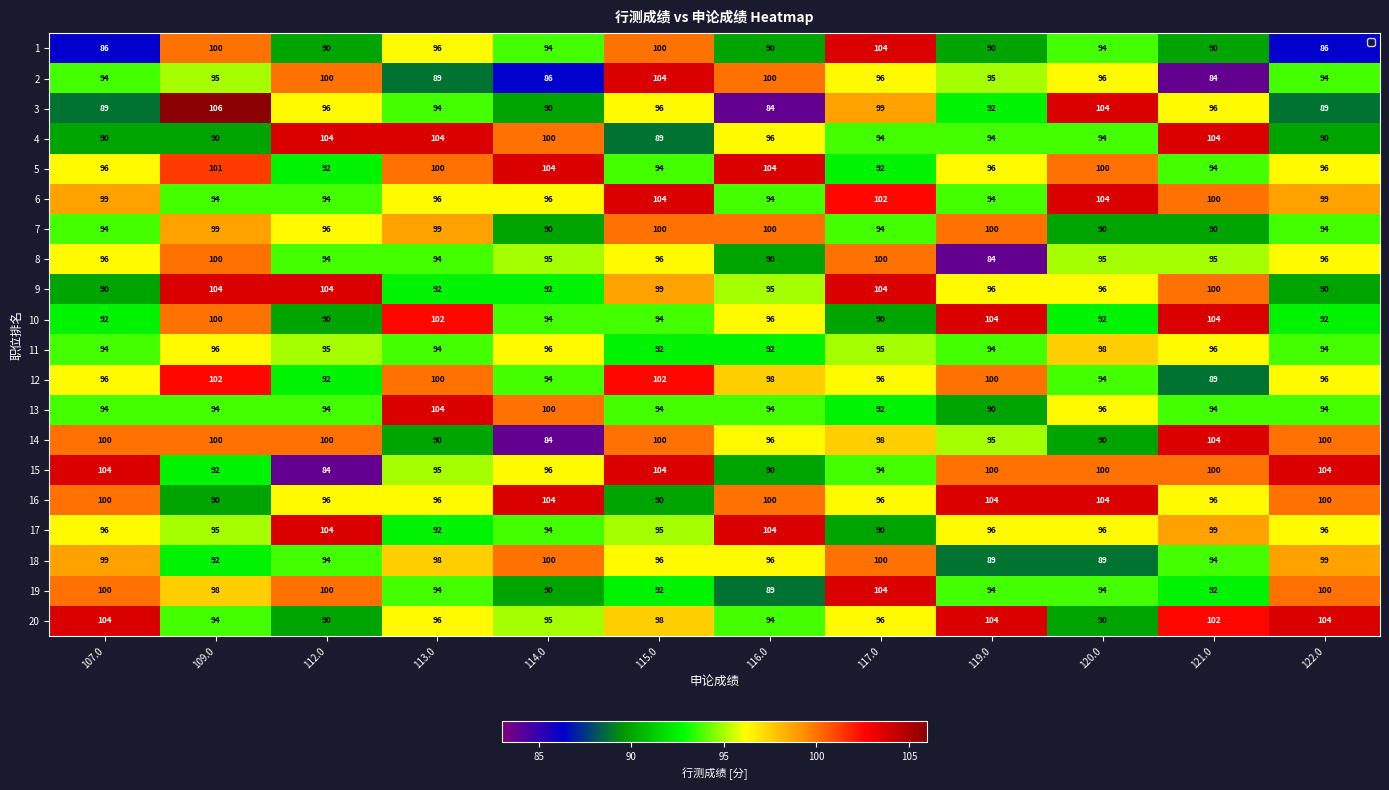

What is the total value across all series at 114.0?

1894